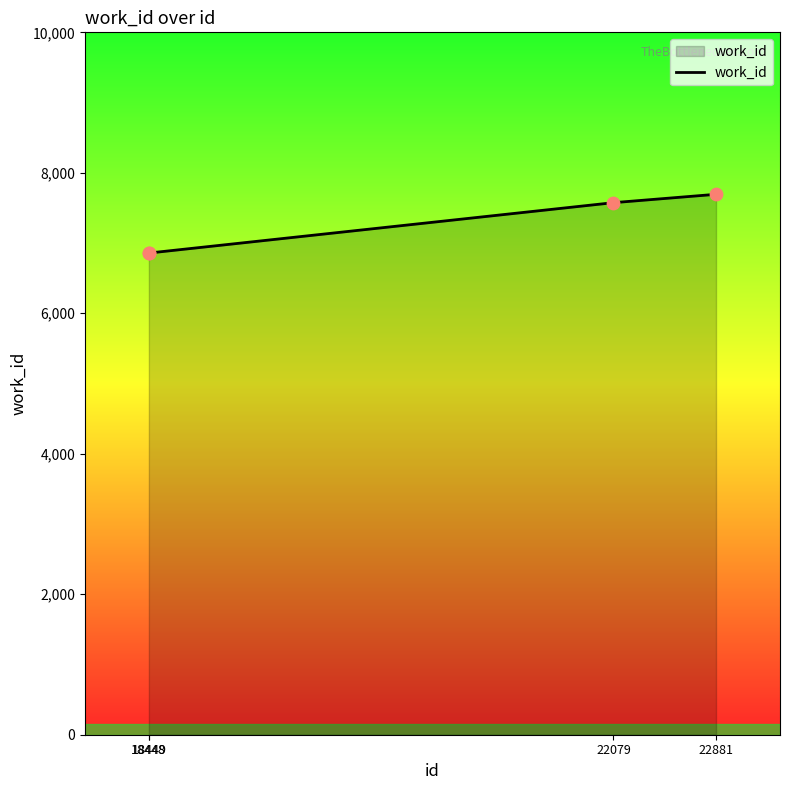

Approximately how many times larger is the value at 22079 compared to 18449?

1.1